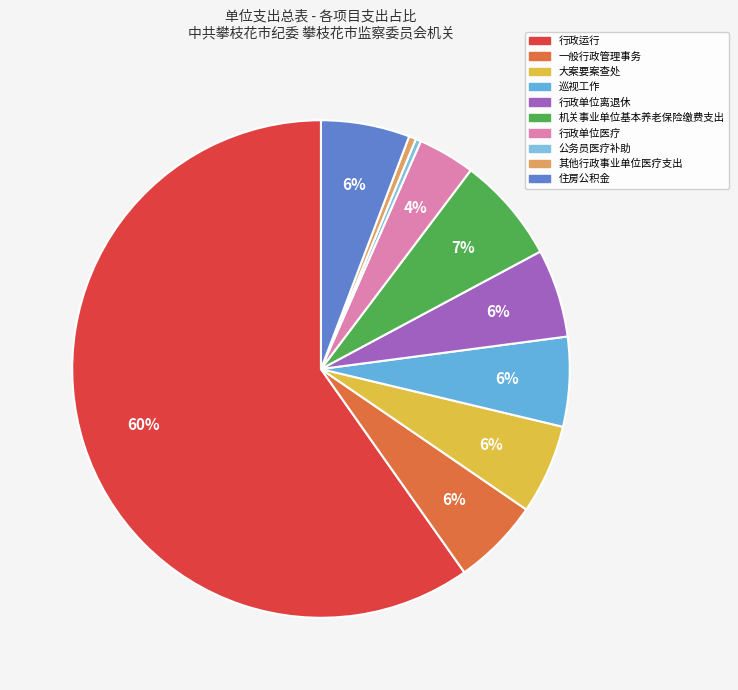

What is the ratio of the value at 公务员医疗补助 to the value at 住房公积金?

0.1